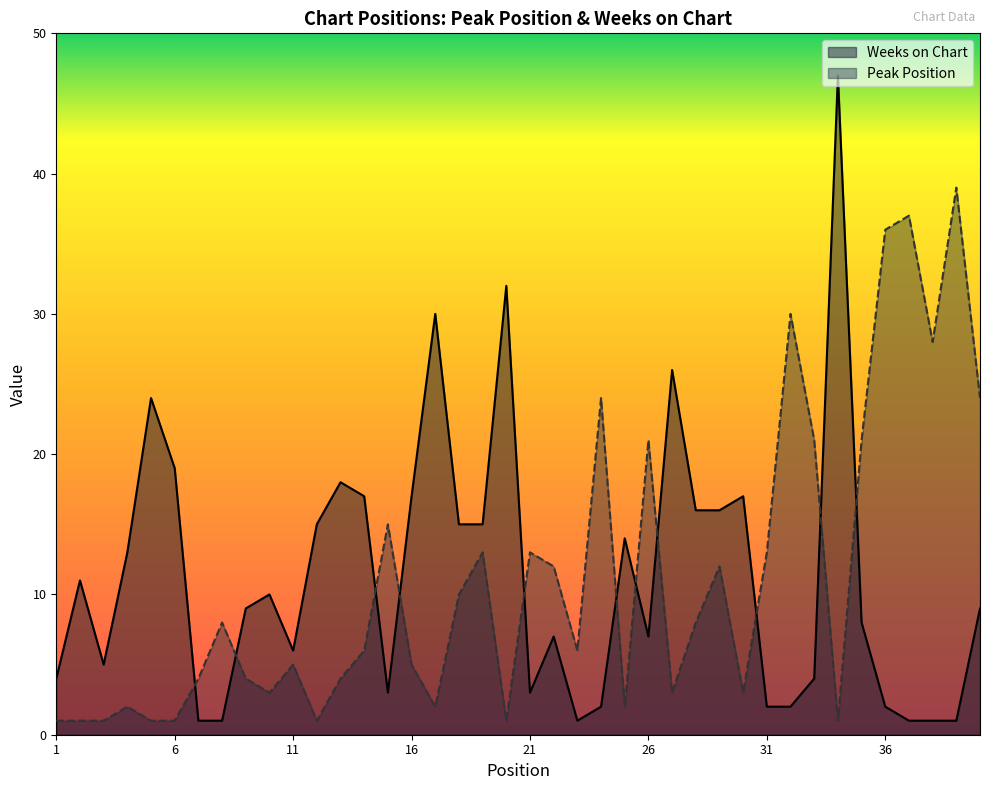

How many lines are shown in the chart?

2